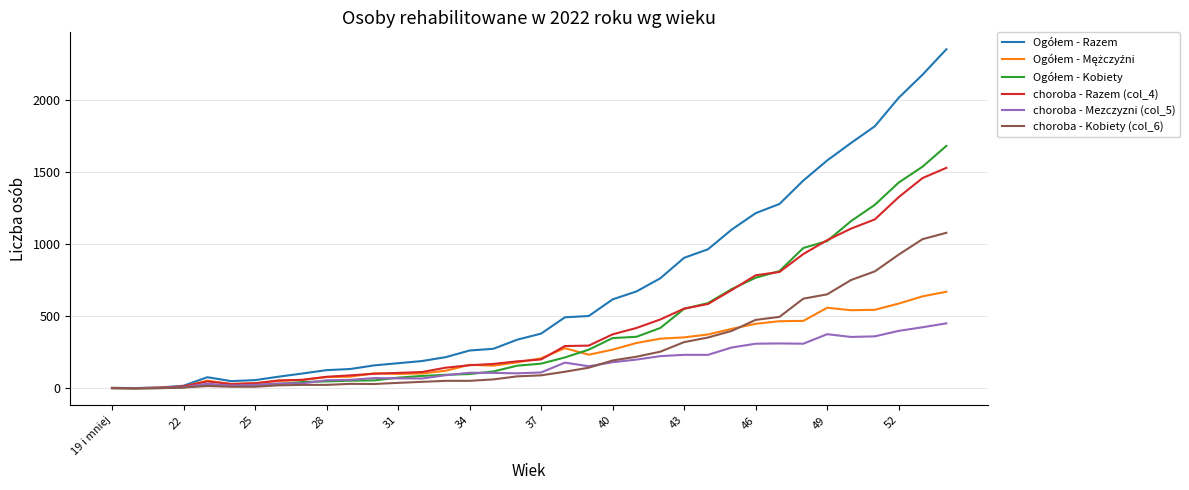

What is the greatest value displayed?

2348